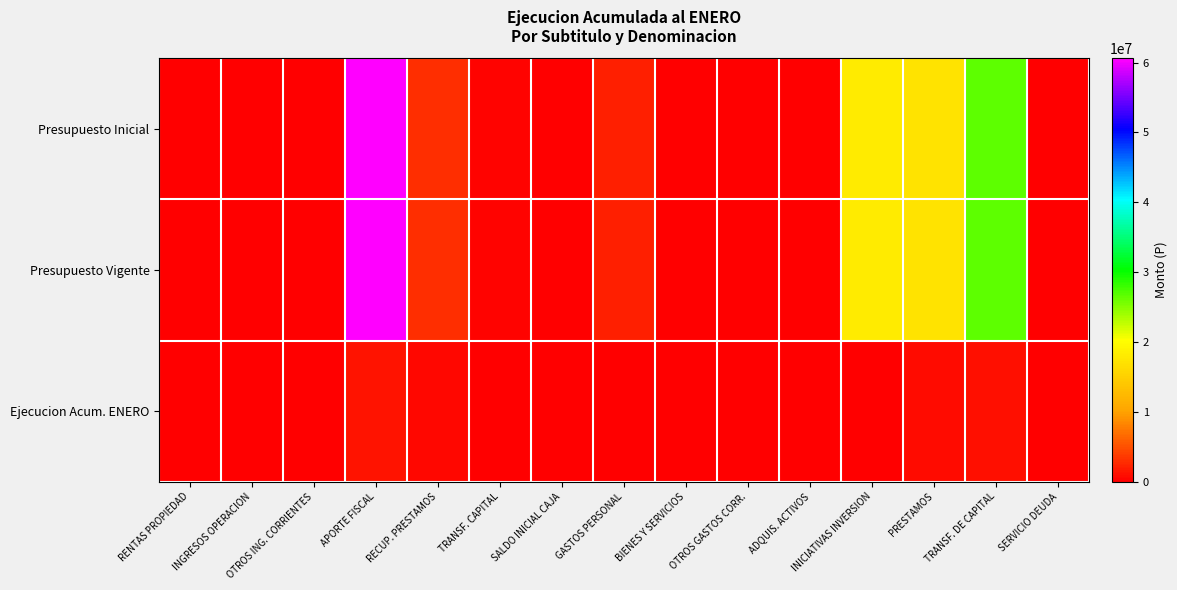

Which series has the largest total across all categories?

Presupuesto Inicial